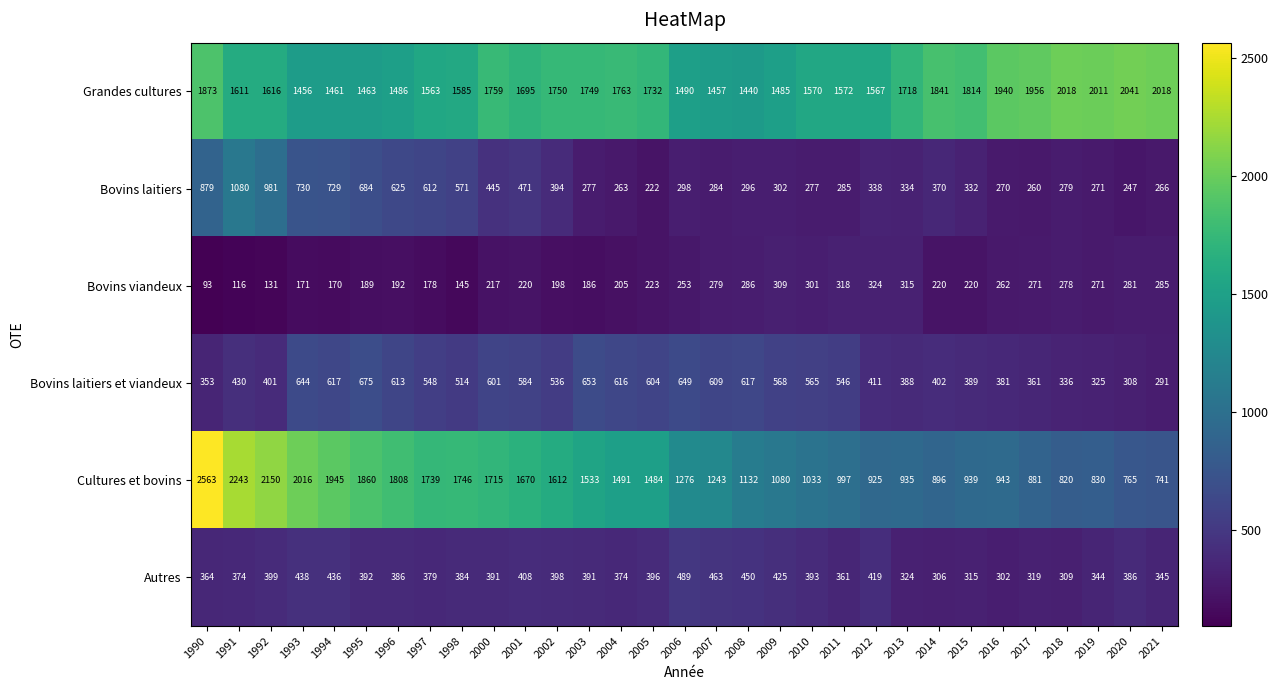

Where does the Autres series first go above 386?

1992